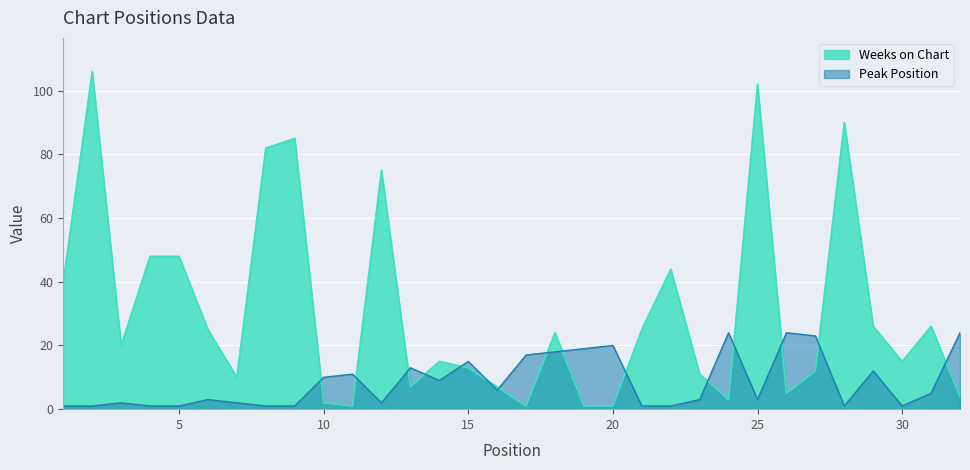

Which has a higher value, 1 or 25?

25